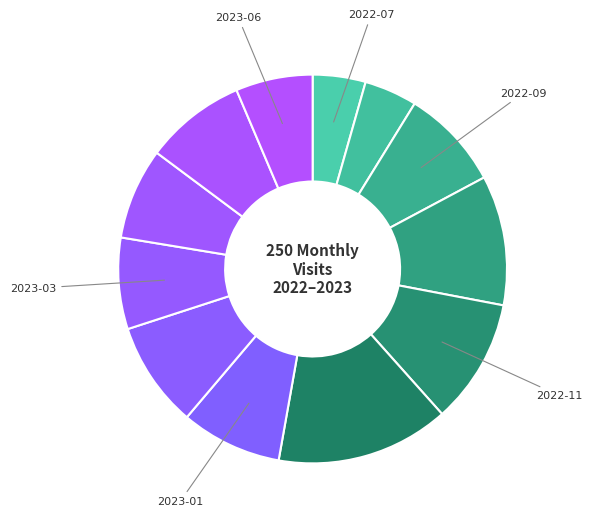

Count the number of slices in the pie.

12